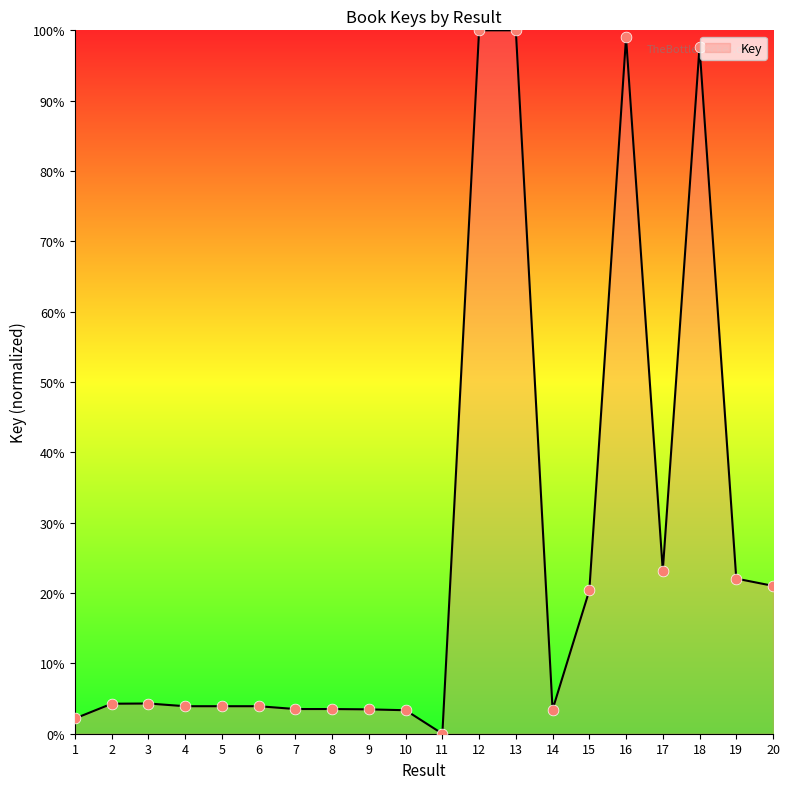

What is the change in value from 1 to 15?

+18.2